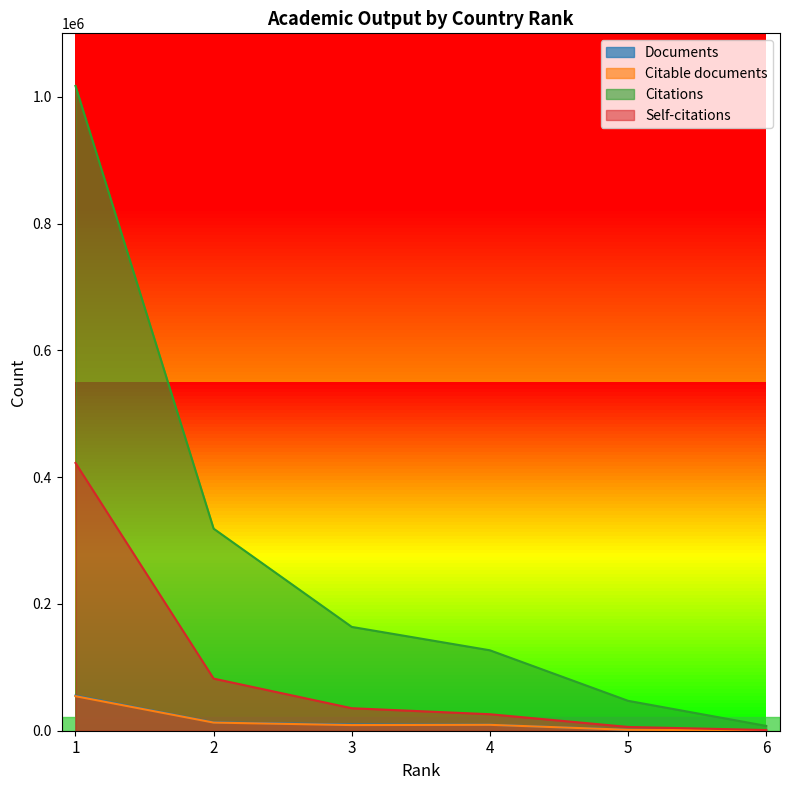

Which series changed the most between 2 and 4?

Citations